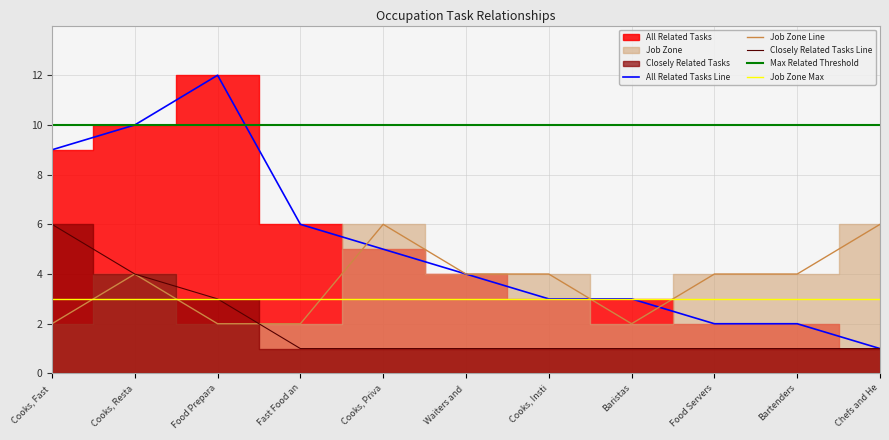

True or false: Job Zone and All Related Tasks cross at least once.

True